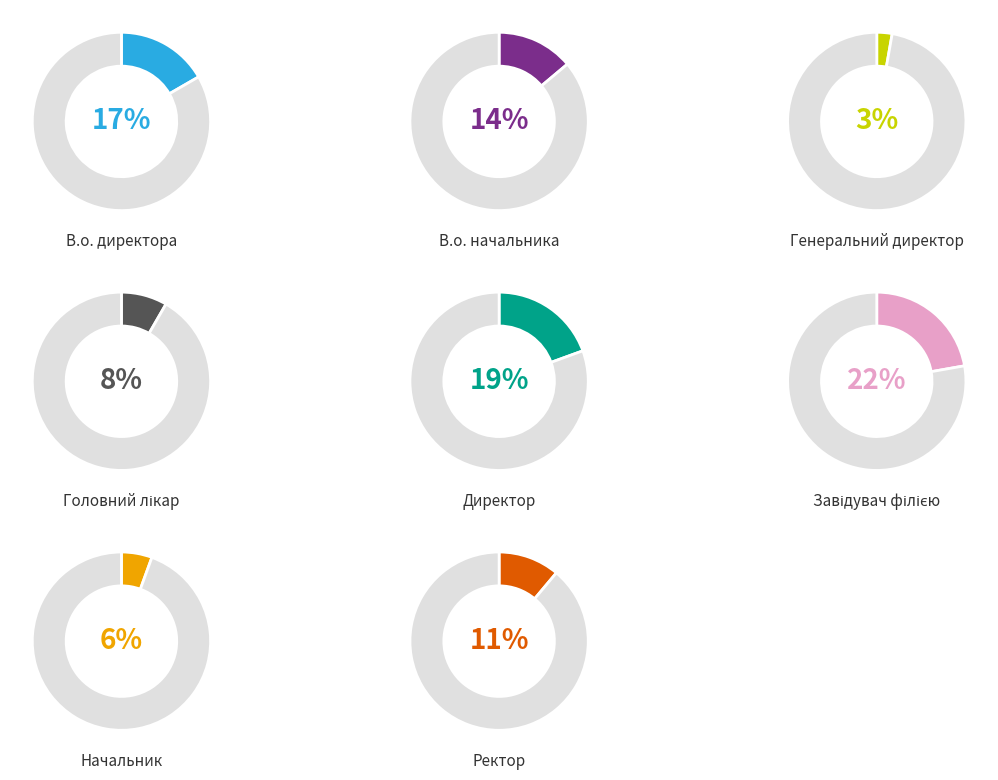

How many slices are in this pie chart?

8